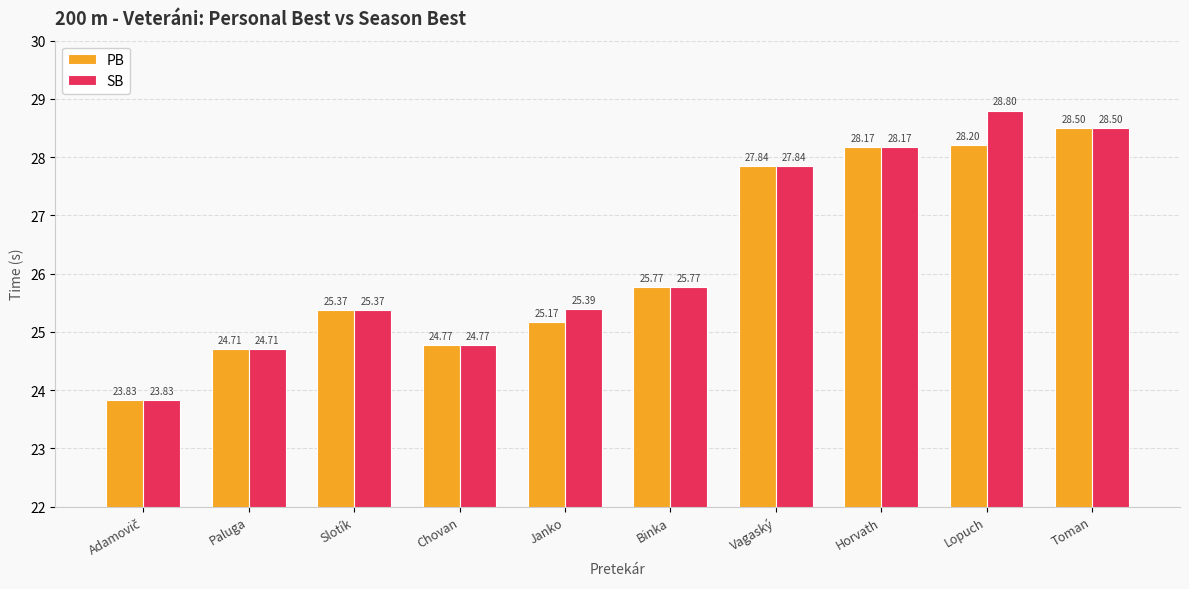

How many distinct data groups are displayed?

2